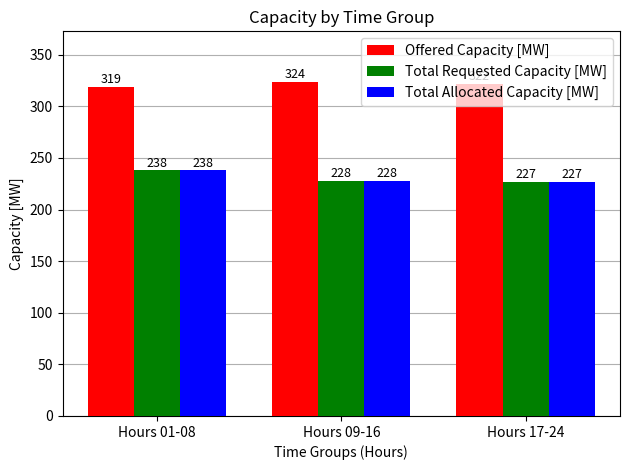

Reading left to right, what are all the values shown in this chart?

Offered Capacity [MW]: 319	324	322
Total Requested Capacity [MW]: 238	228	227
Total Allocated Capacity [MW]: 238	228	227